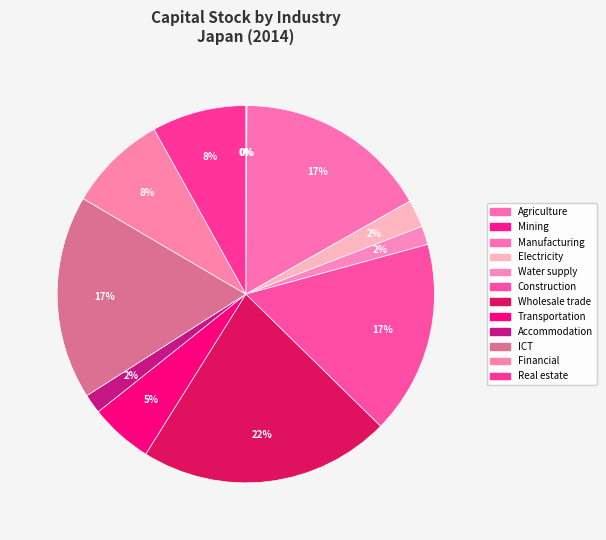

Does any single category account for the majority?

No